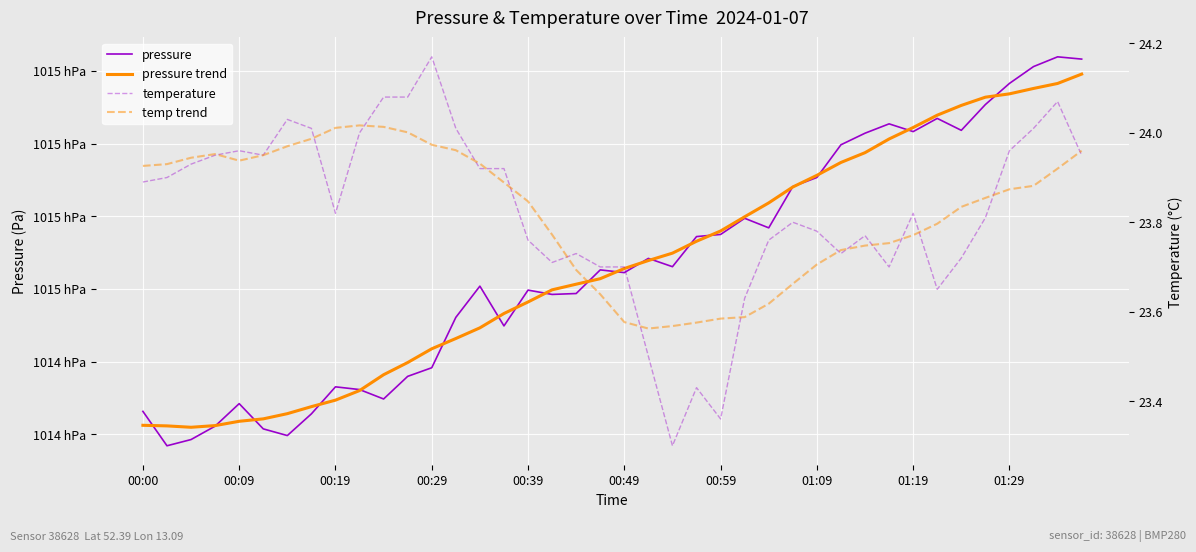

Which series changed the most between 01:19 and 29?

pressure